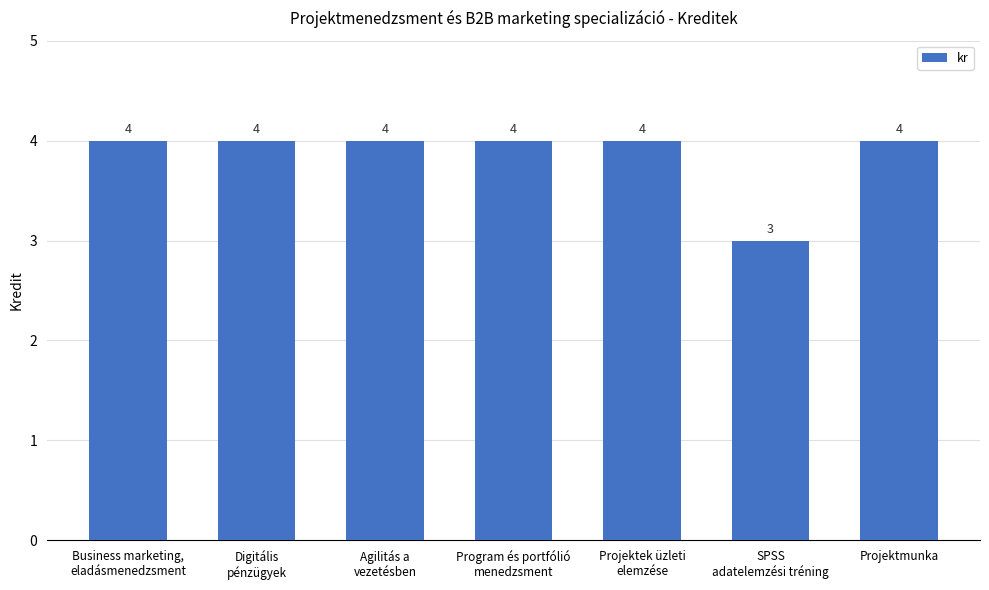

Reading left to right, transcribe all the data shown in this chart.

Business marketing,
eladásmenedzsment=4	Digitális
pénzügyek=4	Agilitás a
vezetésben=4	Program és portfólió
menedzsment=4	Projektek üzleti
elemzése=4	SPSS
adatelemzési tréning=3	Projektmunka=4